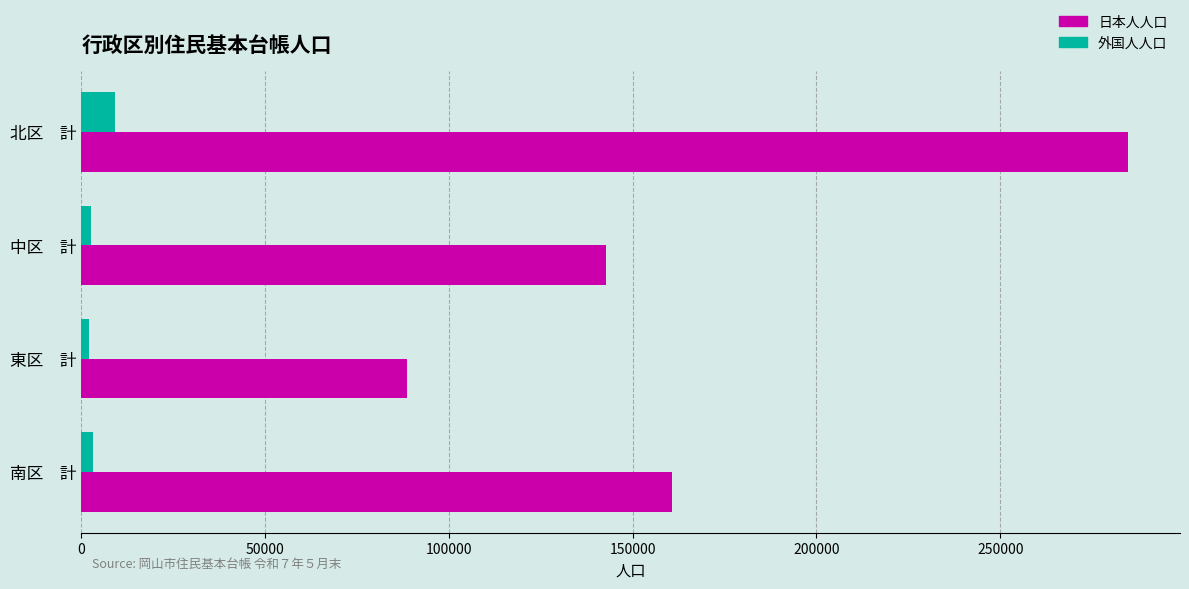

At 北区　計, list the series in order from smallest to largest.

外国人人口, 日本人人口